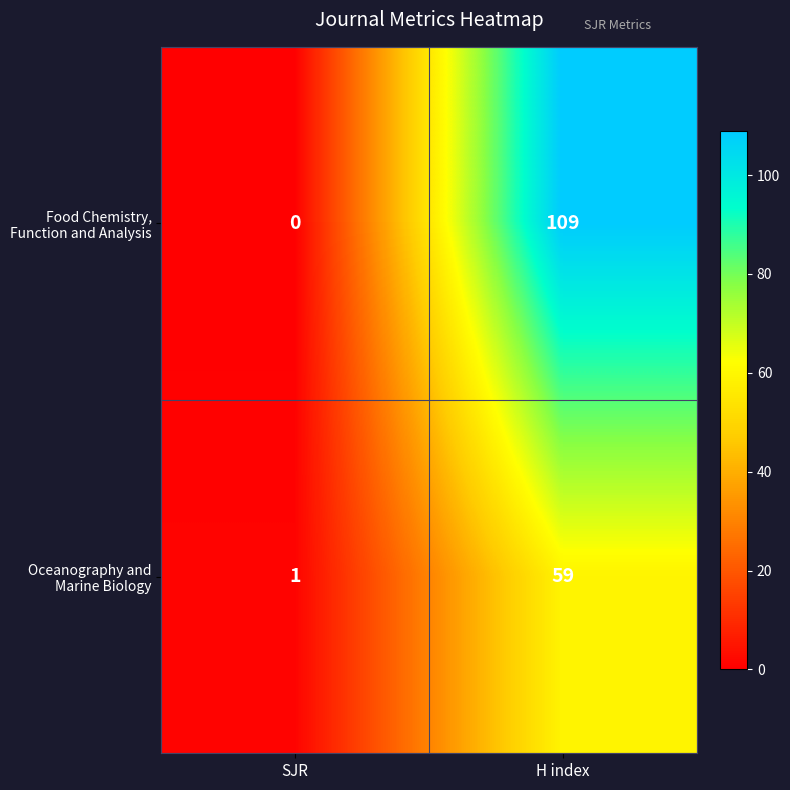

Which label corresponds to the smallest value in the chart?

SJR